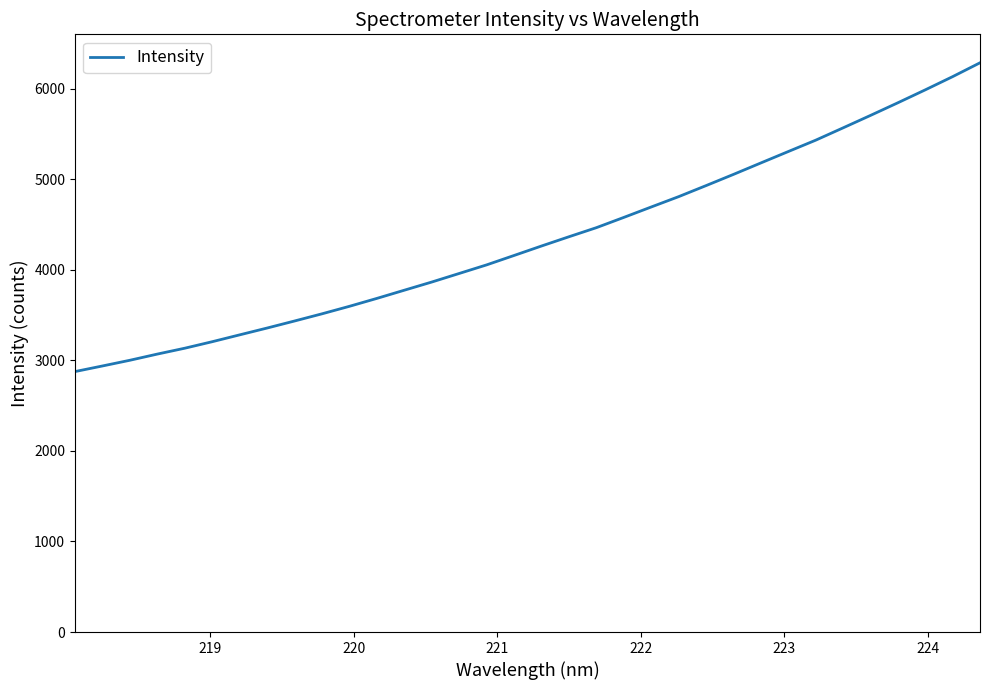

What is the minimum value shown in the chart?

2876.0